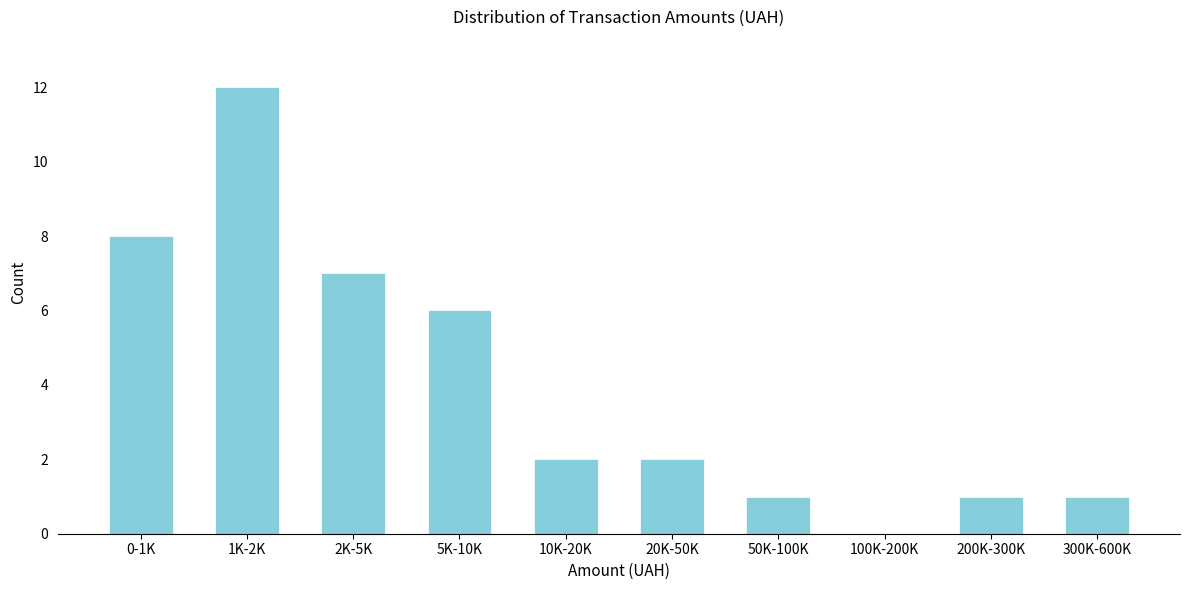

Reading left to right, extract all data points from this chart.

0-1K=8	1K-2K=12	2K-5K=7	5K-10K=6	10K-20K=2	20K-50K=2	50K-100K=1	100K-200K=0	200K-300K=1	300K-600K=1